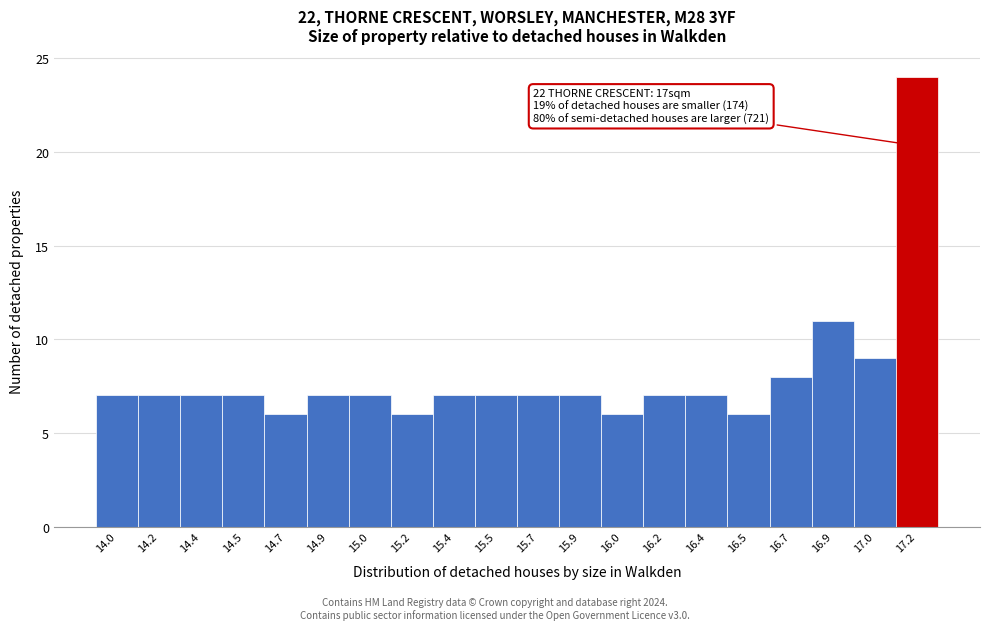

Reading left to right, extract all data points from this chart.

7	7	7	7	6	7	7	6	7	7	7	7	6	7	7	6	8	11	9	24